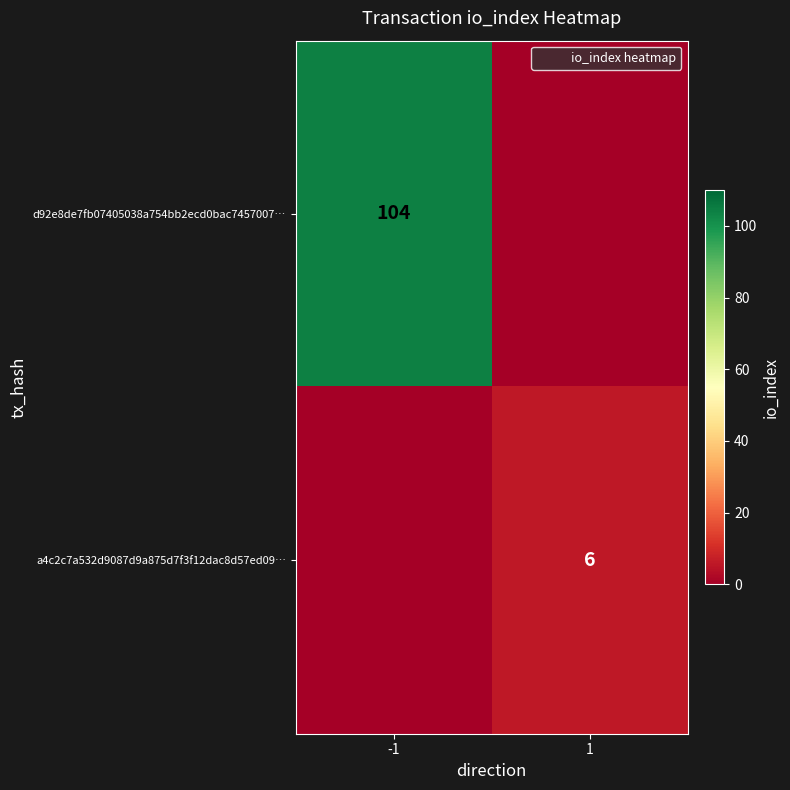

Count the a4c2c7a532d9087d9a875d7f3f12dac8d57ed09… values in the range 0 to 6.

2